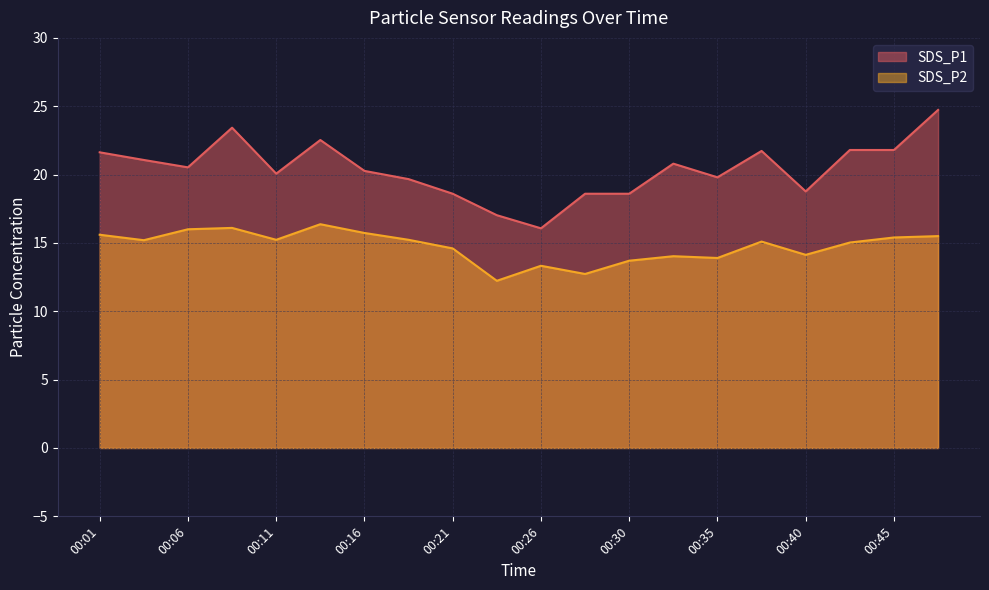

Where does the SDS_P2 series first go above 15?

00:01